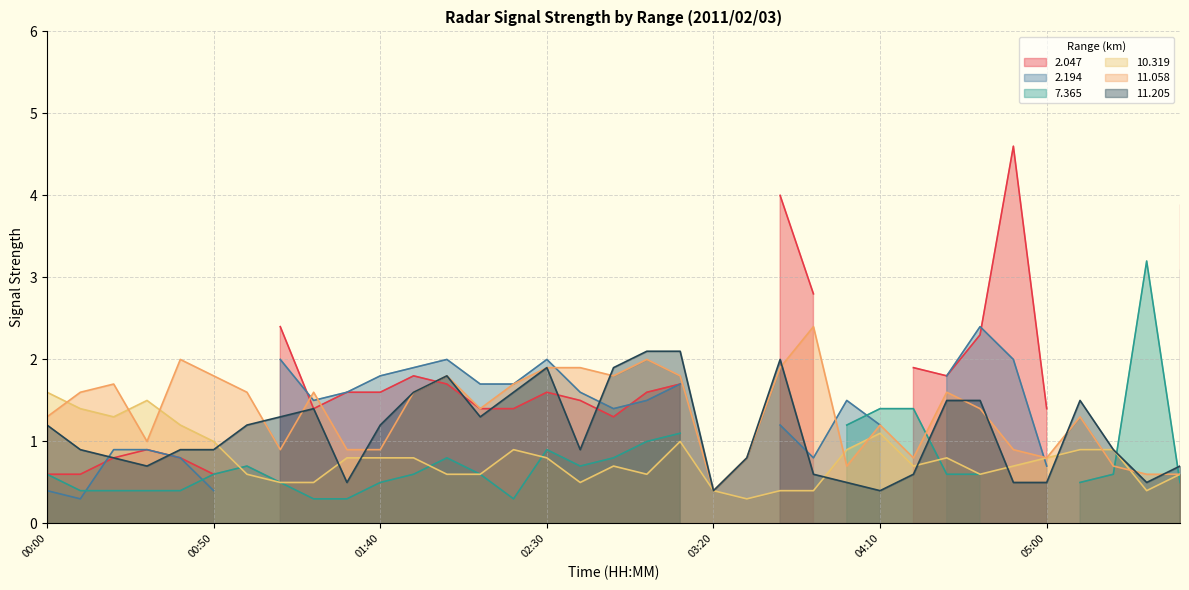

The value of 11.058 at 02:30 is 3.2. True or false?

False